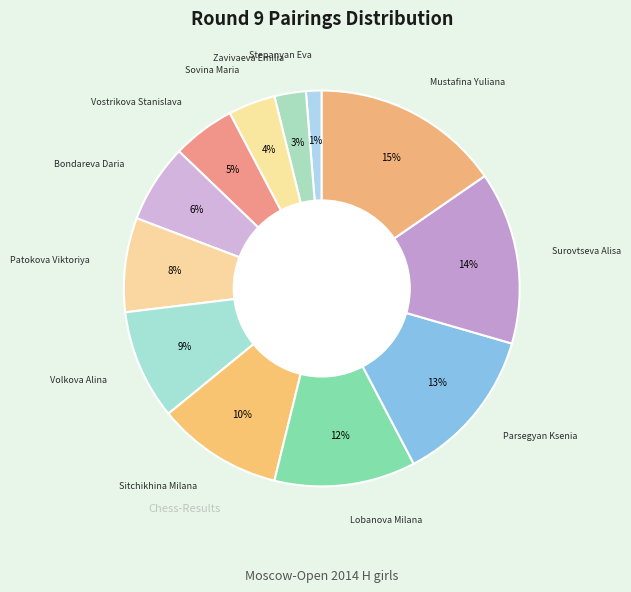

Rank the categories by value from lowest to highest.

Stepanyan Eva, Zavivaeva Emilia, Sovina Maria, Vostrikova Stanislava, Bondareva Daria, Patokova Viktoriya, Volkova Alina, Sitchikhina Milana, Lobanova Milana, Parsegyan Ksenia, Surovtseva Alisa, Mustafina Yuliana